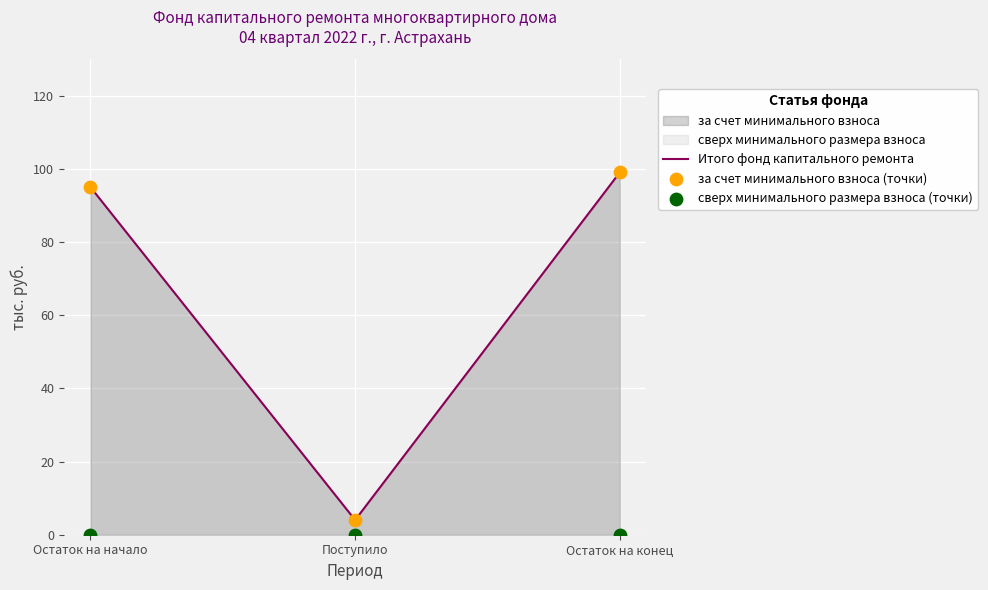

Which series has the largest total across all categories?

Итого фонд капитального ремонта